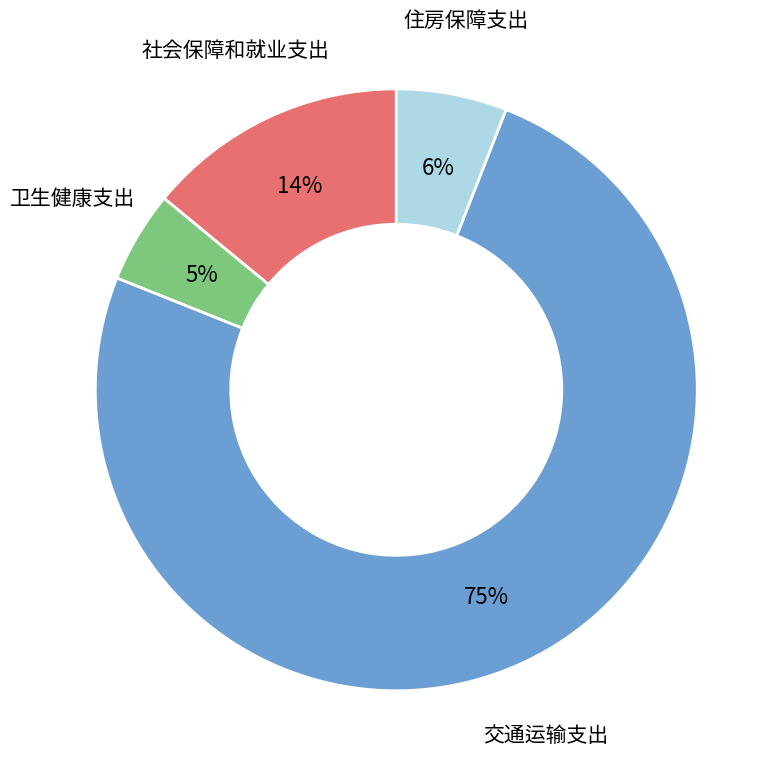

Does 交通运输支出 represent more than half of the total?

Yes